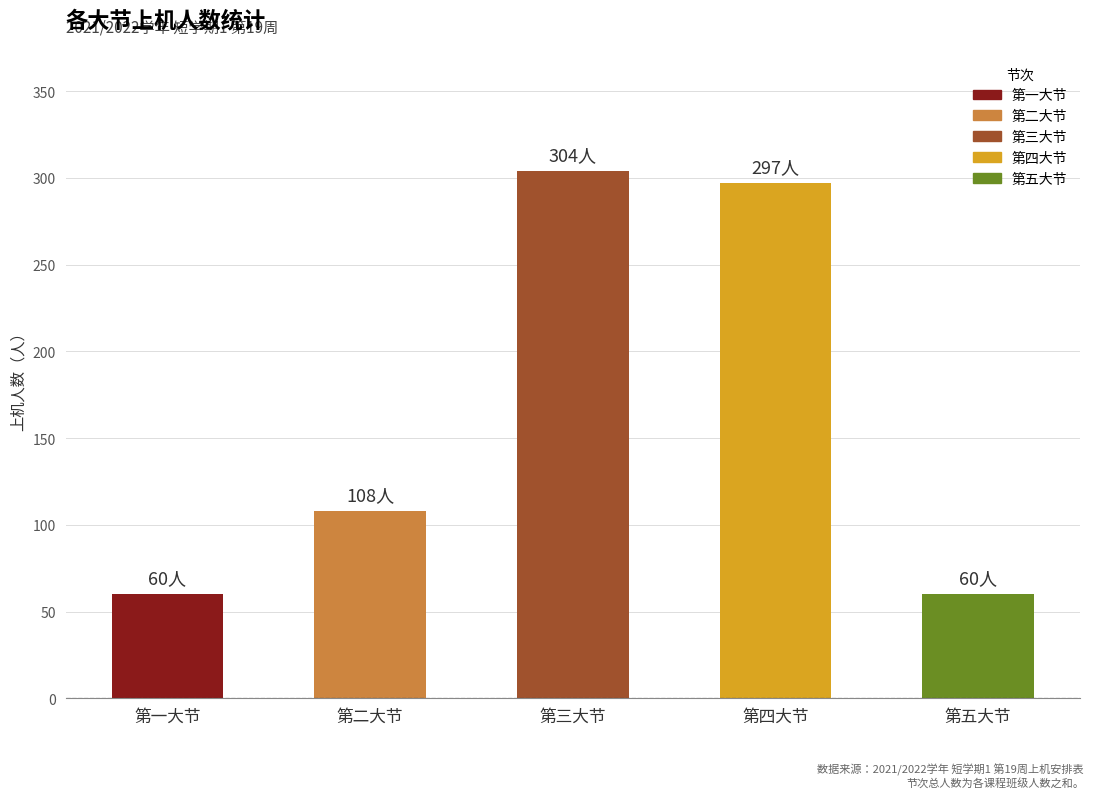

What is the greatest value displayed?

304